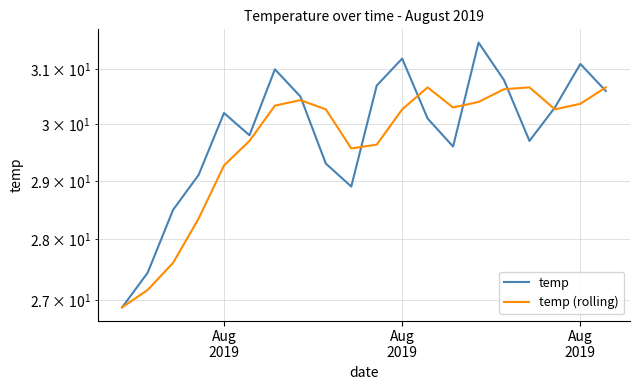

What are all the series names shown in the legend?

temp, temp (rolling)